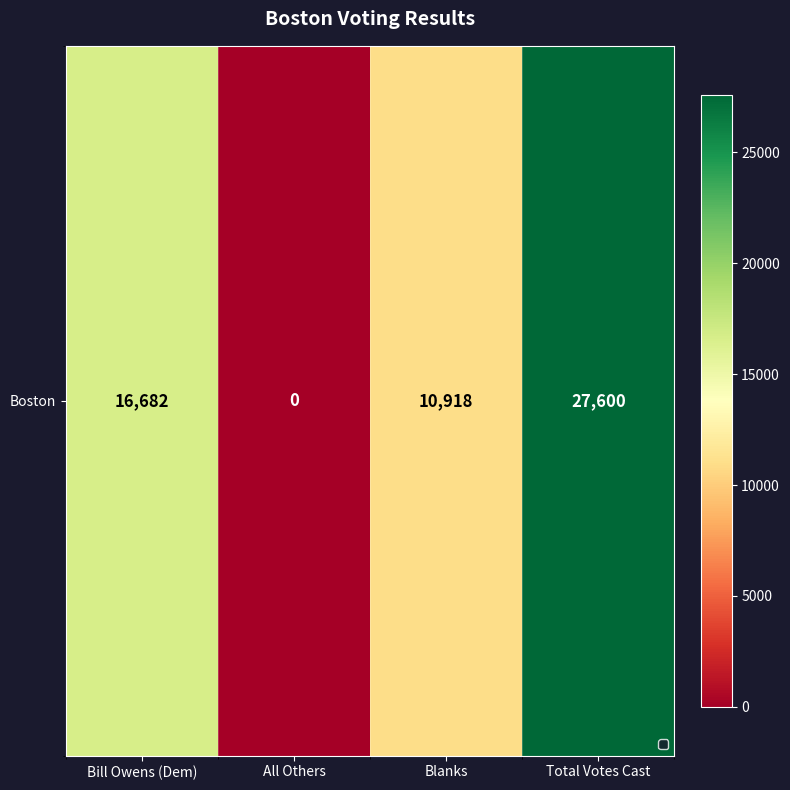

True or false: the data shows 27600 at Total Votes Cast.

True